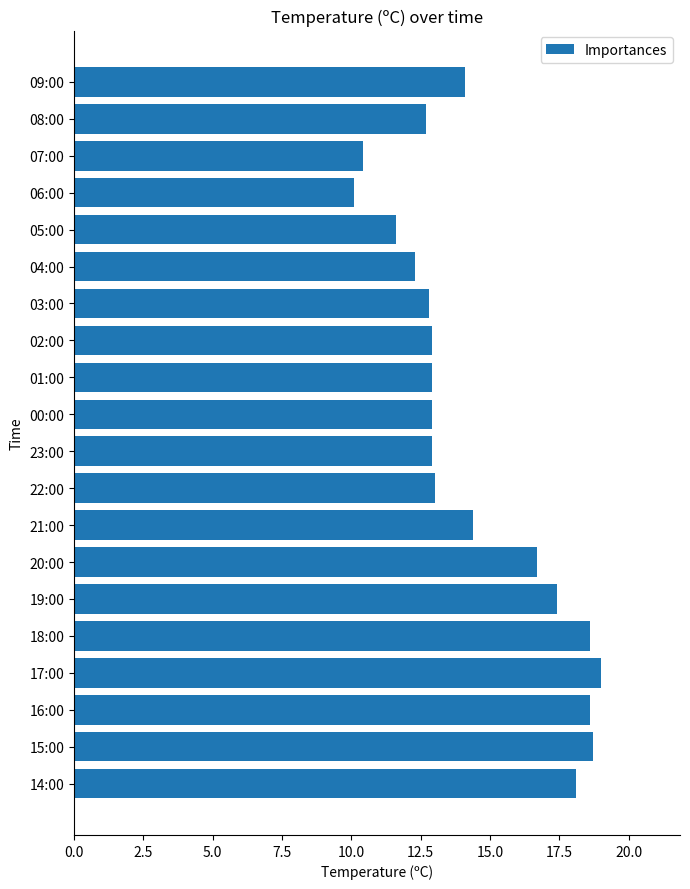

Which category has the highest value across all series?

17:00